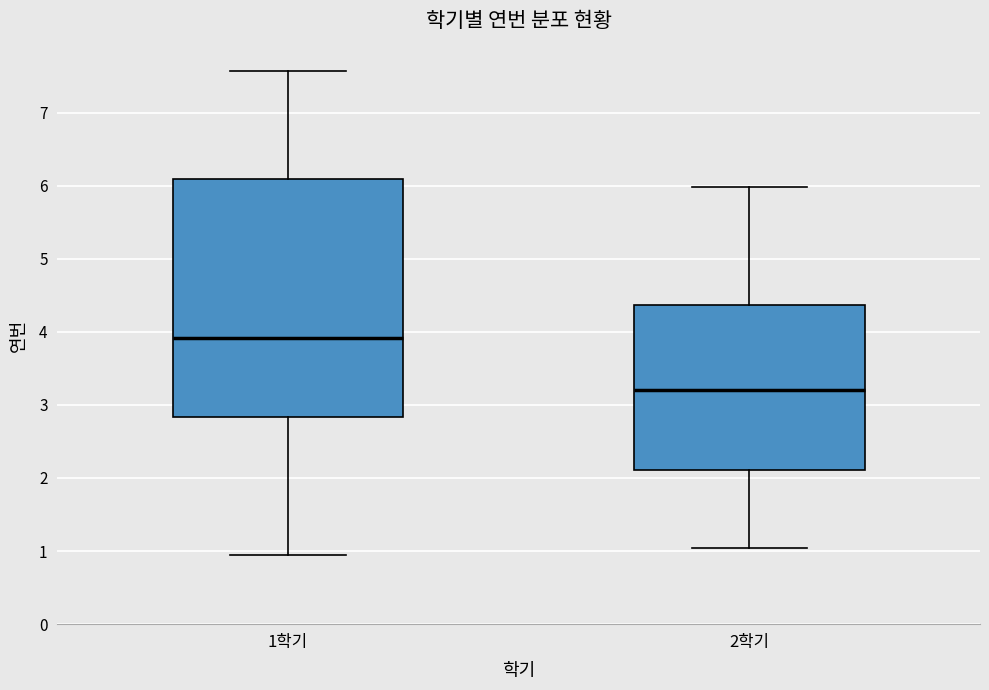

Reading left to right, read every box against the y-axis: the position of its median line, the range the box covers, and the ends of its whiskers. The values are not printed on the chart, so give them approximately, as read against the axis.

1학기: median 3.9, box 2.8 to 6.1, whiskers 1.0 to 7.6
2학기: median 3.2, box 2.1 to 4.4, whiskers 1.0 to 6.0